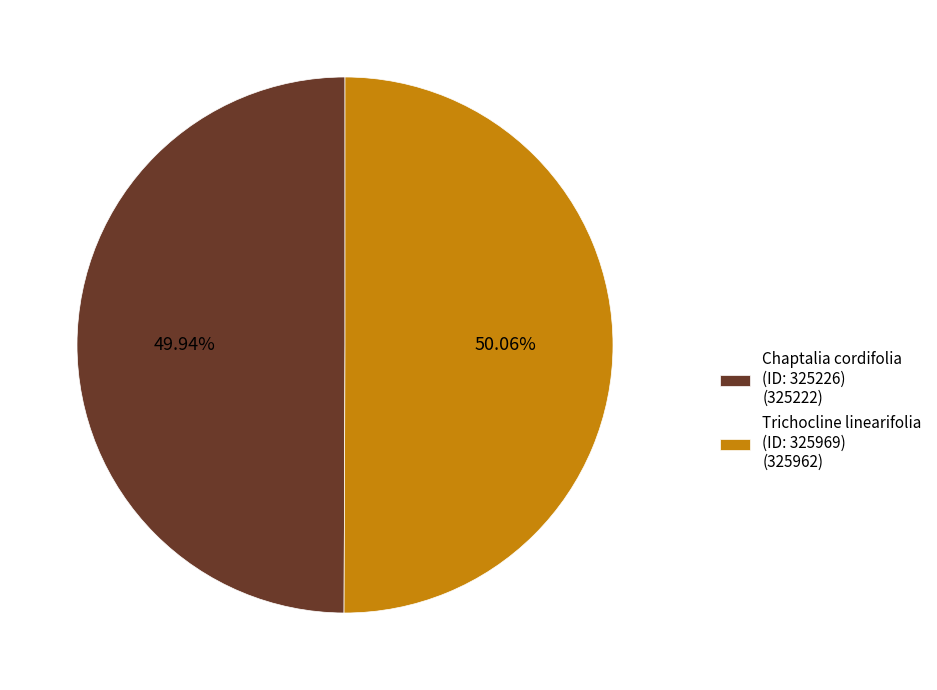

Does any single category account for the majority?

Yes